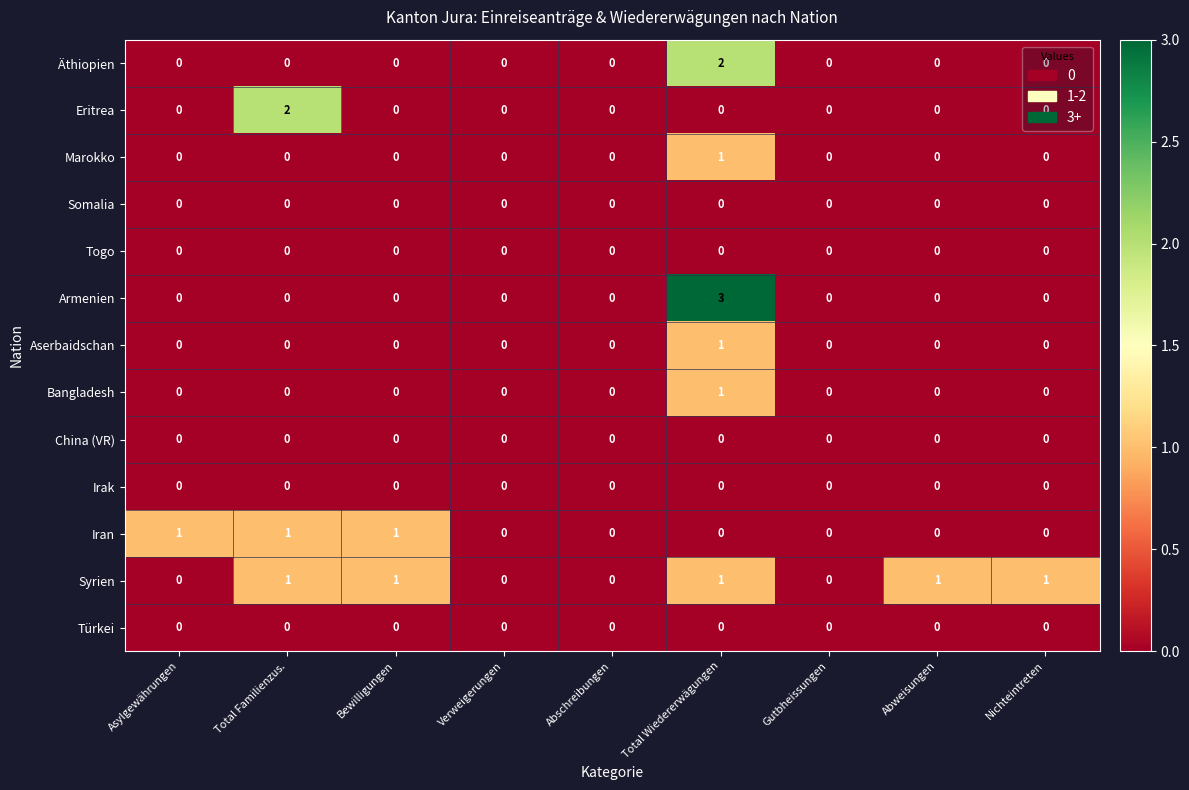

Which category has the highest value in the Äthiopien series?

Total Wiedererwägungen